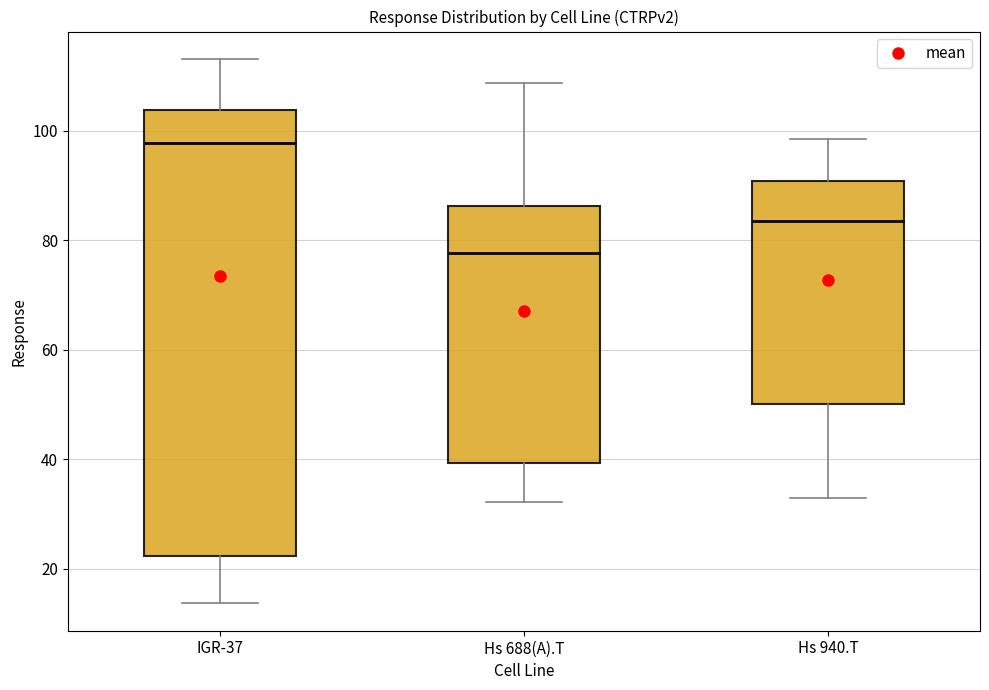

Reading left to right, read every box against the y-axis: the position of its median line, the range the box covers, and the ends of its whiskers. The values are not printed on the chart, so give them approximately, as read against the axis.

IGR-37: median 98, box 22 to 104, whiskers 14 to 114
Hs 688(A).T: median 78, box 40 to 86, whiskers 32 to 108
Hs 940.T: median 84, box 50 to 90, whiskers 32 to 98